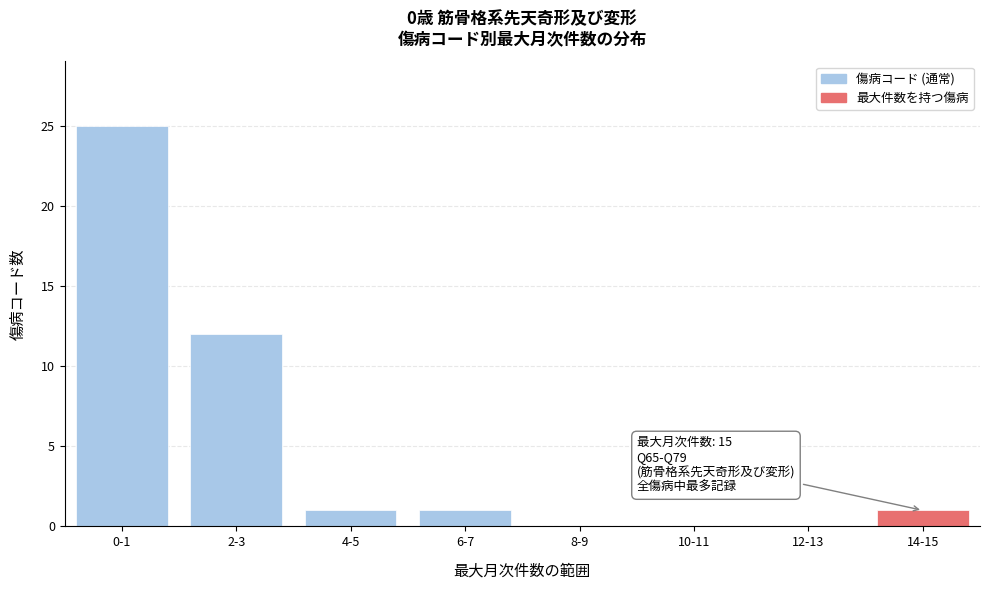

Reading left to right, list all the values displayed in this chart.

0-1=25	2-3=12	4-5=1	6-7=1	8-9=0	10-11=0	12-13=0	14-15=1